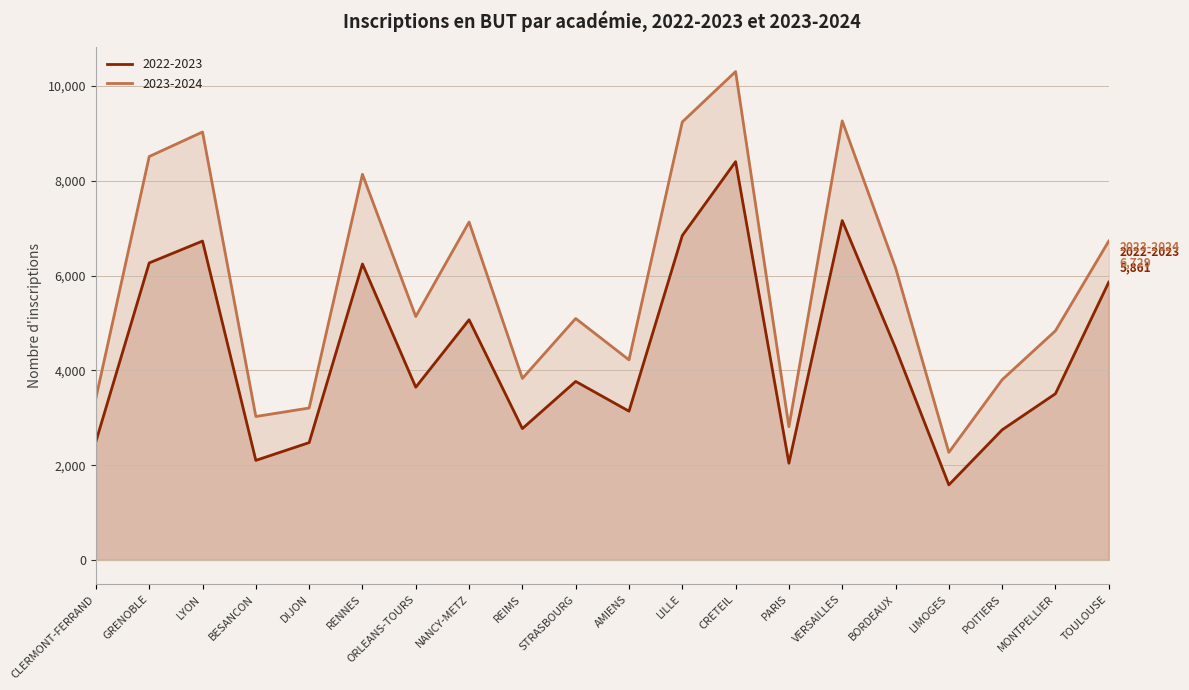

In 2023-2024, how many points are lower than both neighbors (excluding endpoints)?

6